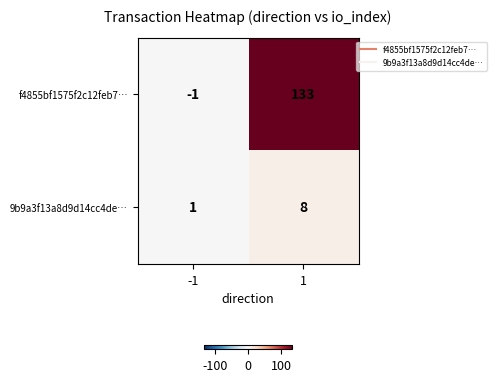

How many categories are shown in the chart?

2